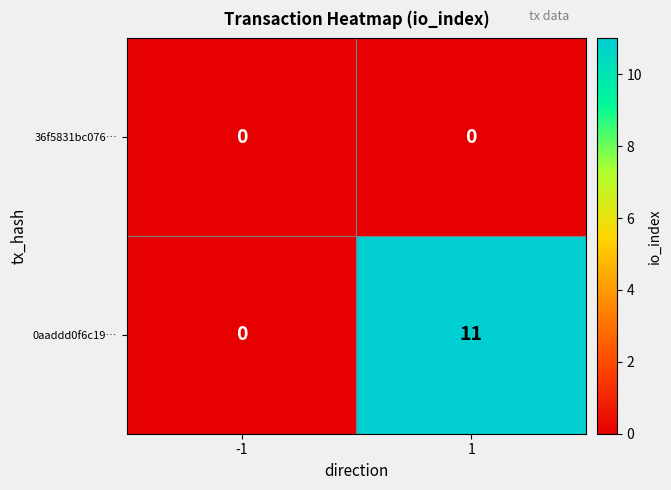

What is the greatest value displayed?

11